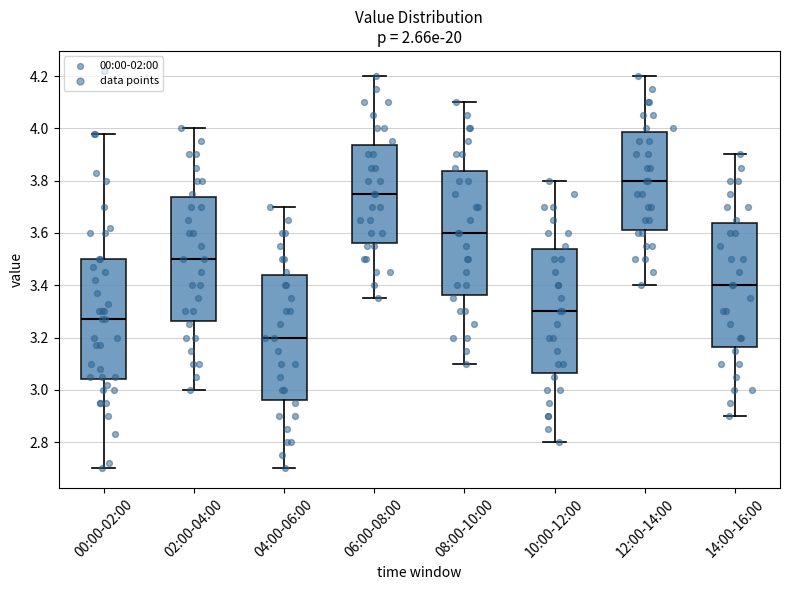

Reading left to right, read every box against the y-axis: the position of its median line, the range the box covers, and the ends of its whiskers. The values are not printed on the chart, so give them approximately, as read against the axis.

00:00-02:00: median 3.28, box 3.04 to 3.50, whiskers 2.70 to 3.98
02:00-04:00: median 3.50, box 3.26 to 3.74, whiskers 3.00 to 4.00
04:00-06:00: median 3.20, box 2.96 to 3.44, whiskers 2.70 to 3.70
06:00-08:00: median 3.76, box 3.56 to 3.94, whiskers 3.36 to 4.20
08:00-10:00: median 3.60, box 3.36 to 3.84, whiskers 3.10 to 4.10
10:00-12:00: median 3.30, box 3.06 to 3.54, whiskers 2.80 to 3.80
12:00-14:00: median 3.80, box 3.62 to 3.98, whiskers 3.40 to 4.20
14:00-16:00: median 3.40, box 3.16 to 3.64, whiskers 2.90 to 3.90